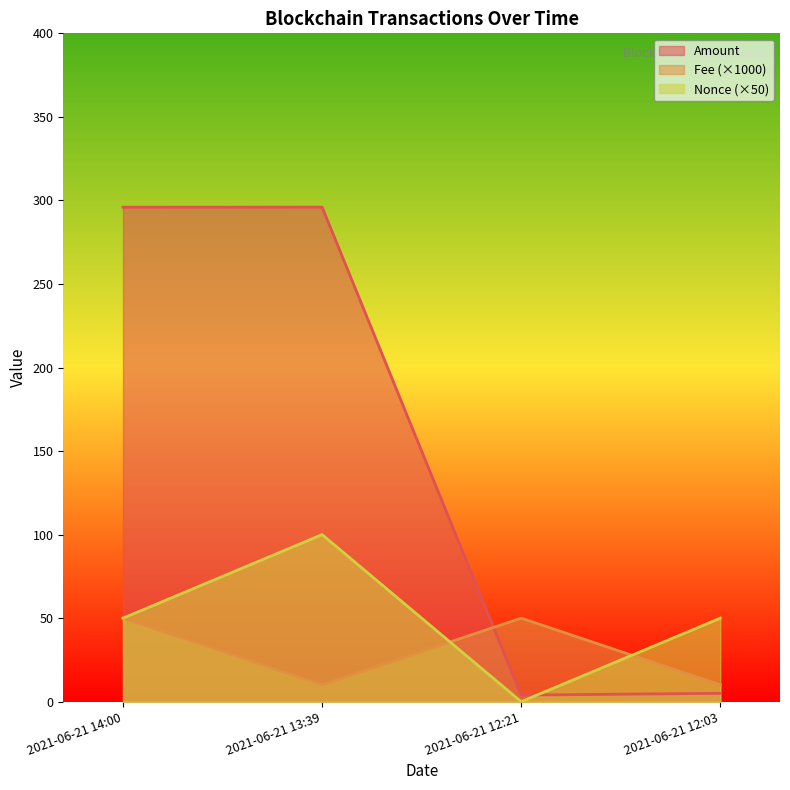

Reading right to left, list all the values displayed in this chart.

Amount: 2021-06-21 12:03=5.0	2021-06-21 12:21=4.0	2021-06-21 13:39=296.0	2021-06-21 14:00=295.9
Fee: 2021-06-21 12:03=10.1	2021-06-21 12:21=50.0	2021-06-21 13:39=10.1	2021-06-21 14:00=50.0
Nonce: 2021-06-21 12:03=50.0	2021-06-21 12:21=0.0	2021-06-21 13:39=100.0	2021-06-21 14:00=50.0